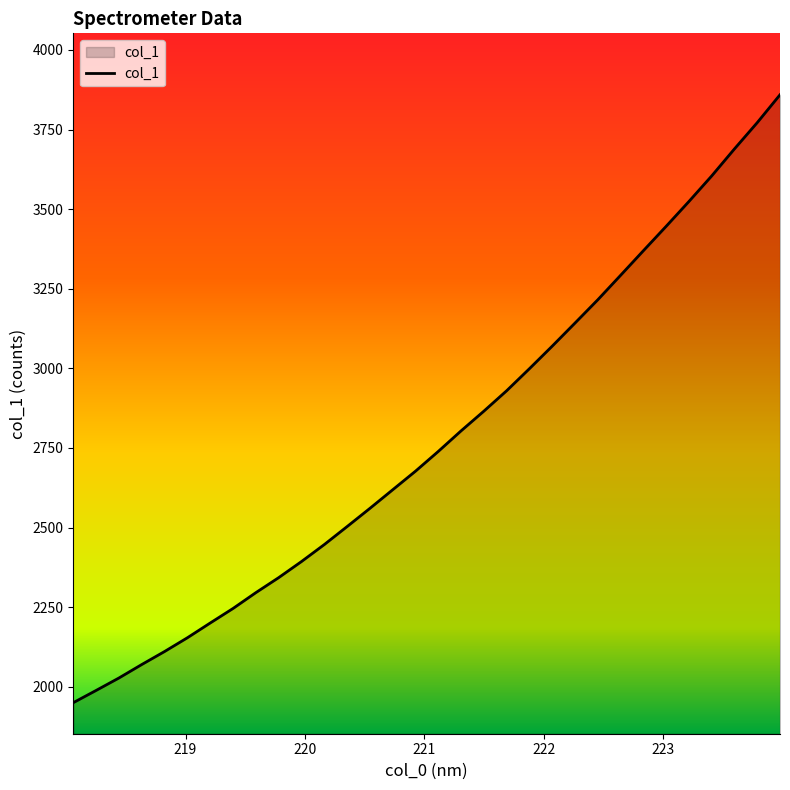

What is the difference between the maximum and minimum values?

1909.1